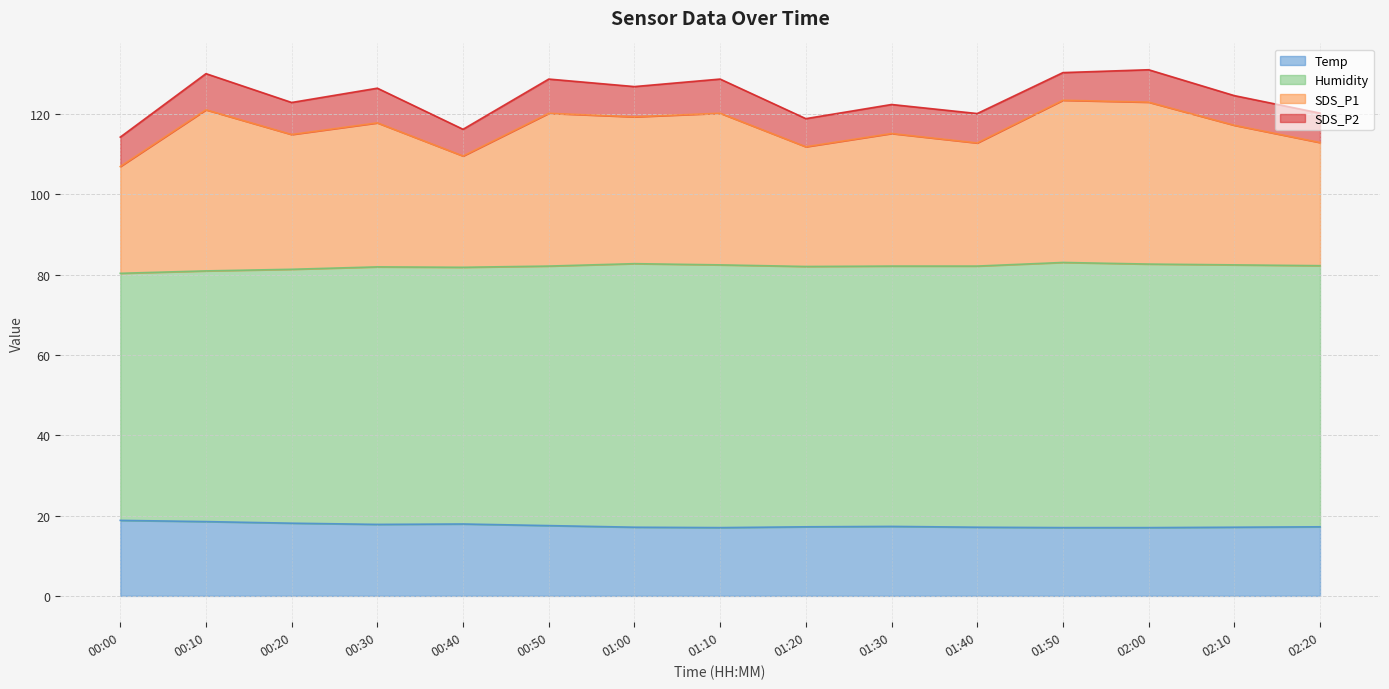

What is the total value across all series at 00:00?

114.2